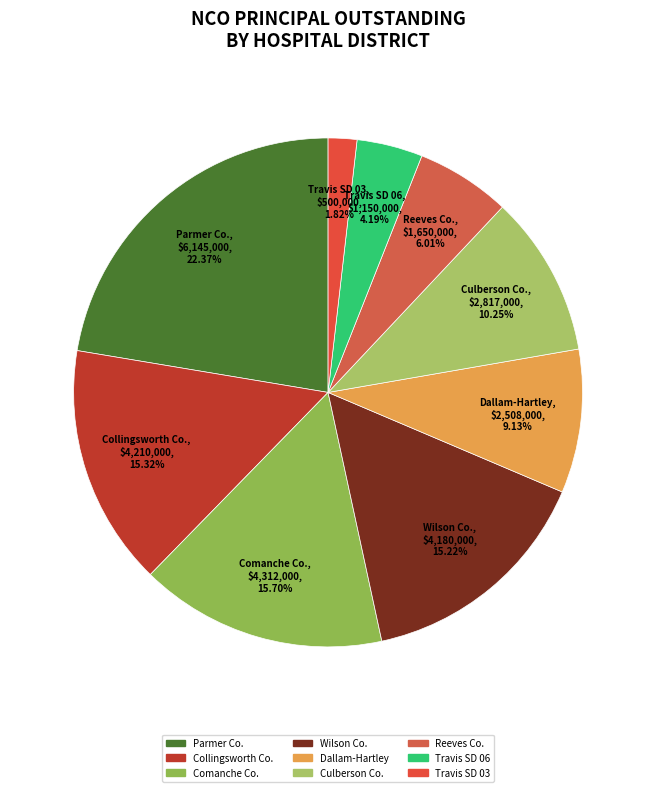

Count the number of slices in the pie.

9